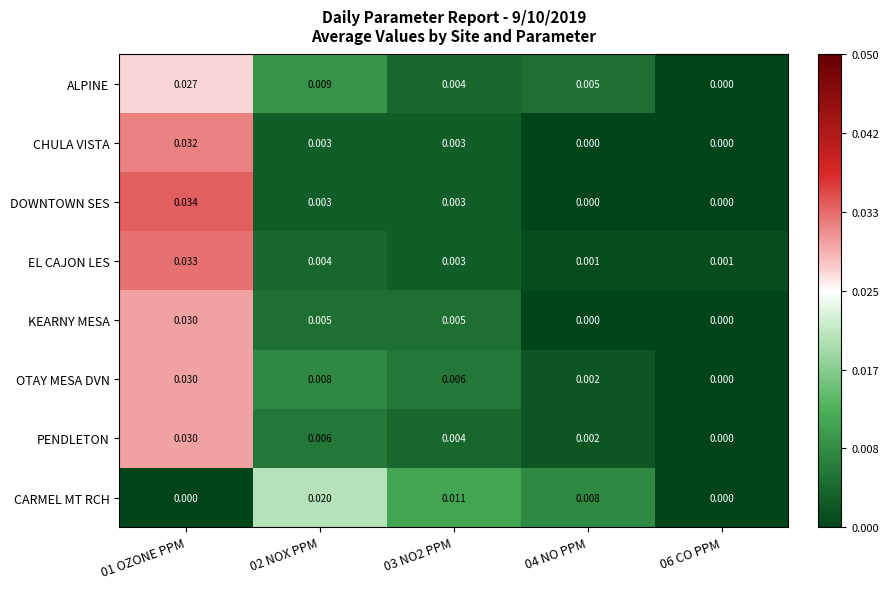

Count the number of categories in the chart.

5